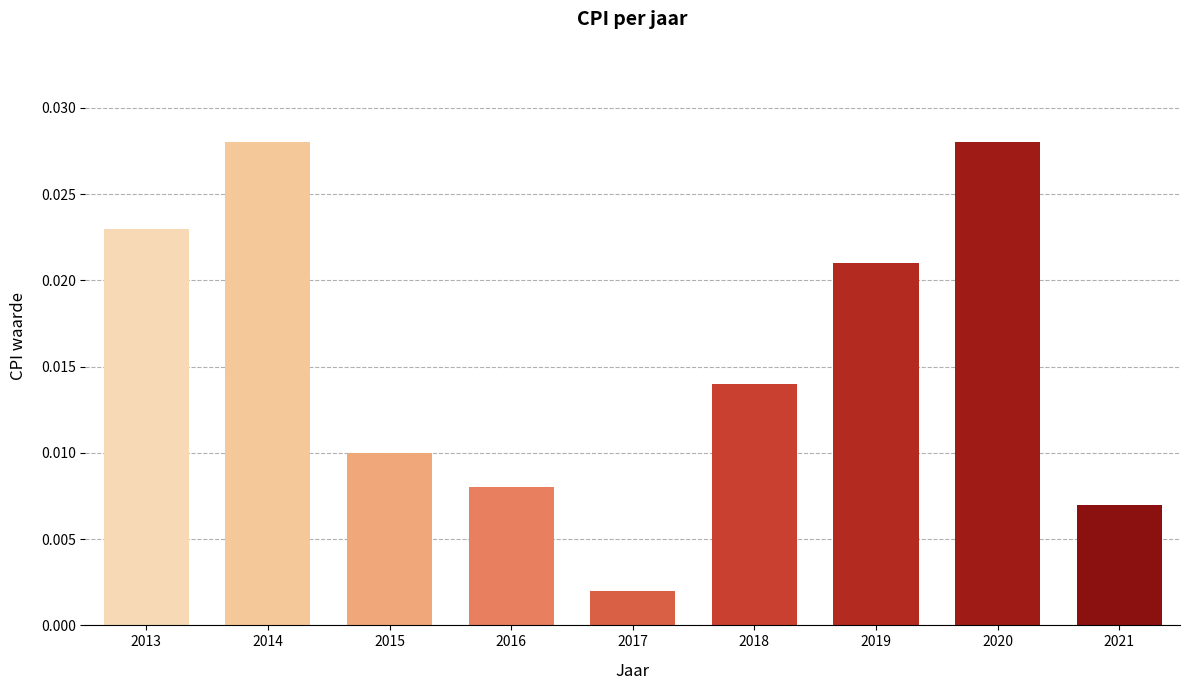

At which label is the value closest to 0?

2017